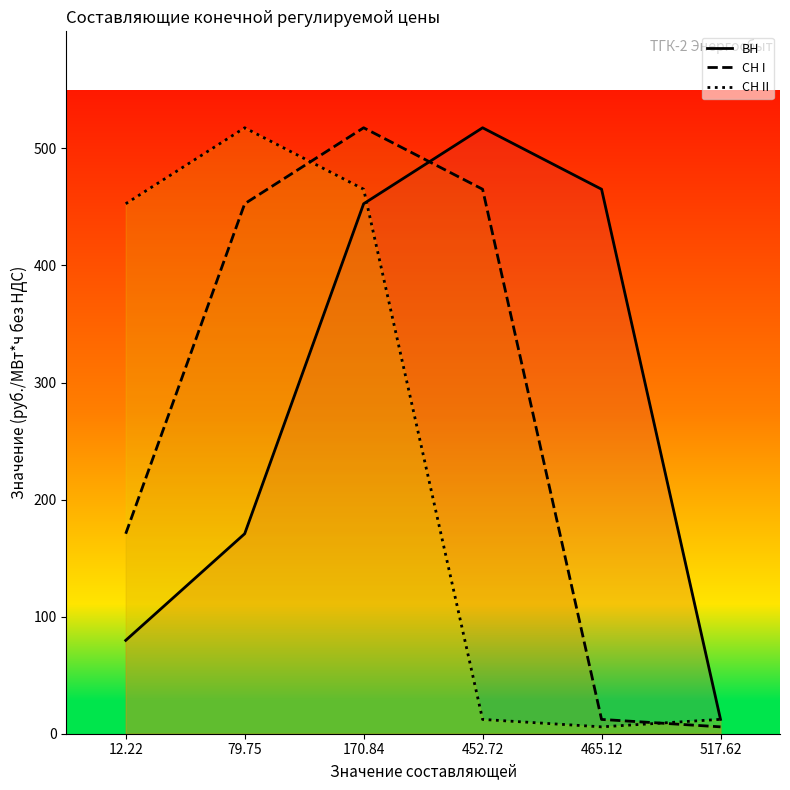

Which category has the highest value in the СН II series?

79.75